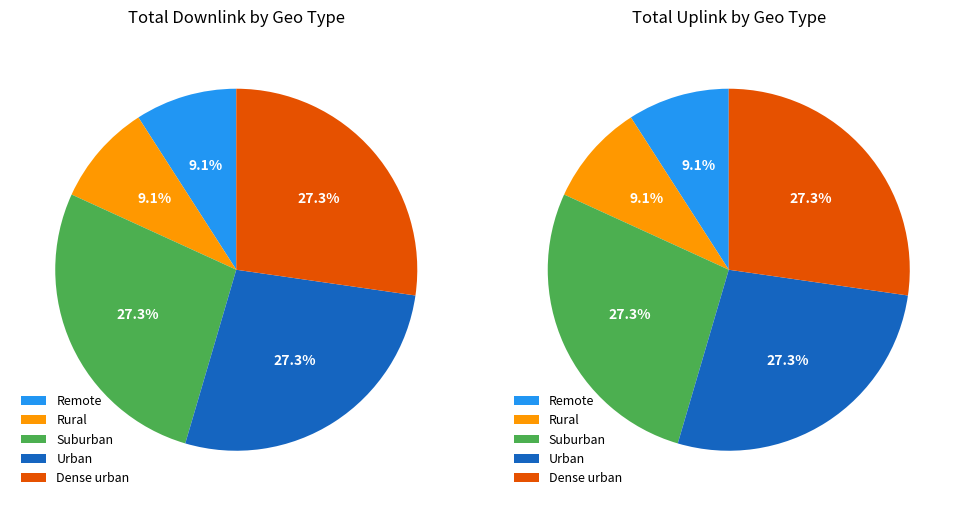

Is it true that Rural is 20% of the pie?

False